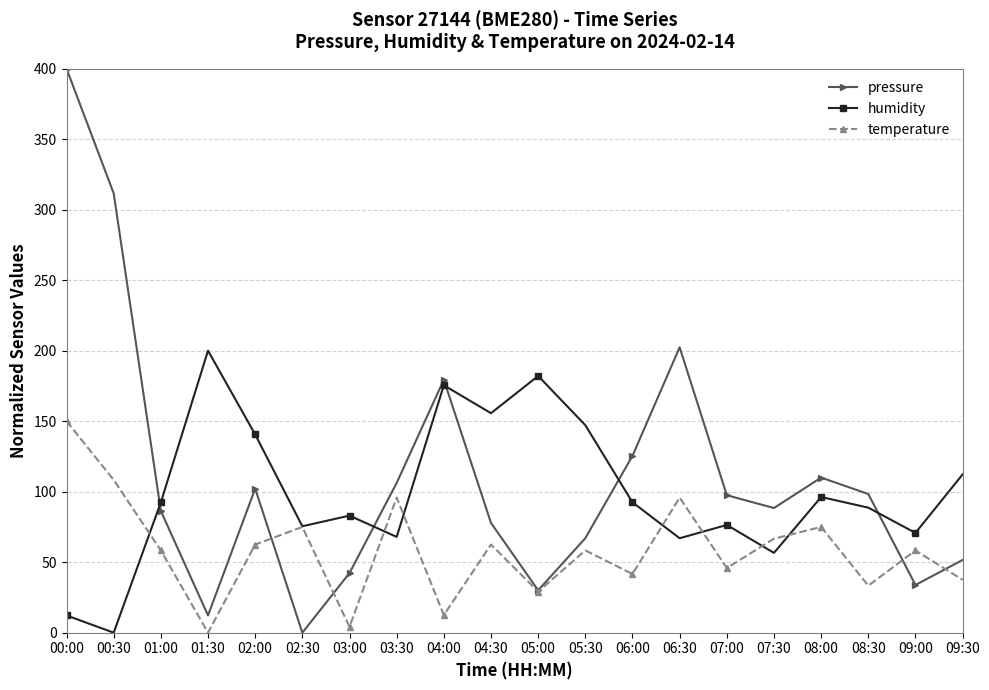

How many lines are shown in the chart?

3